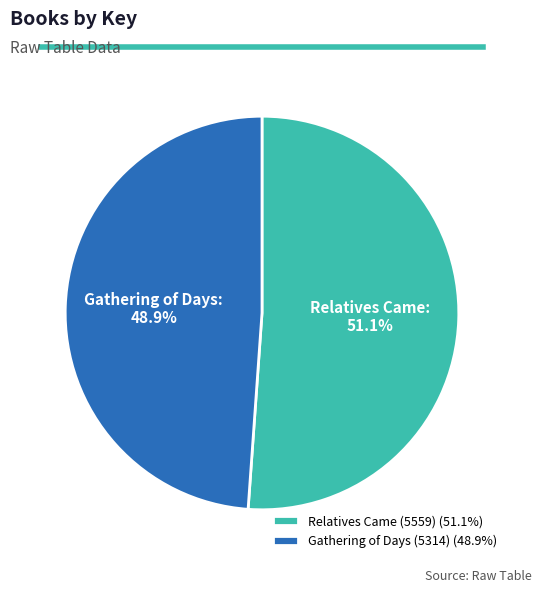

Which category has the biggest portion of the pie?

Relatives Came (5559)